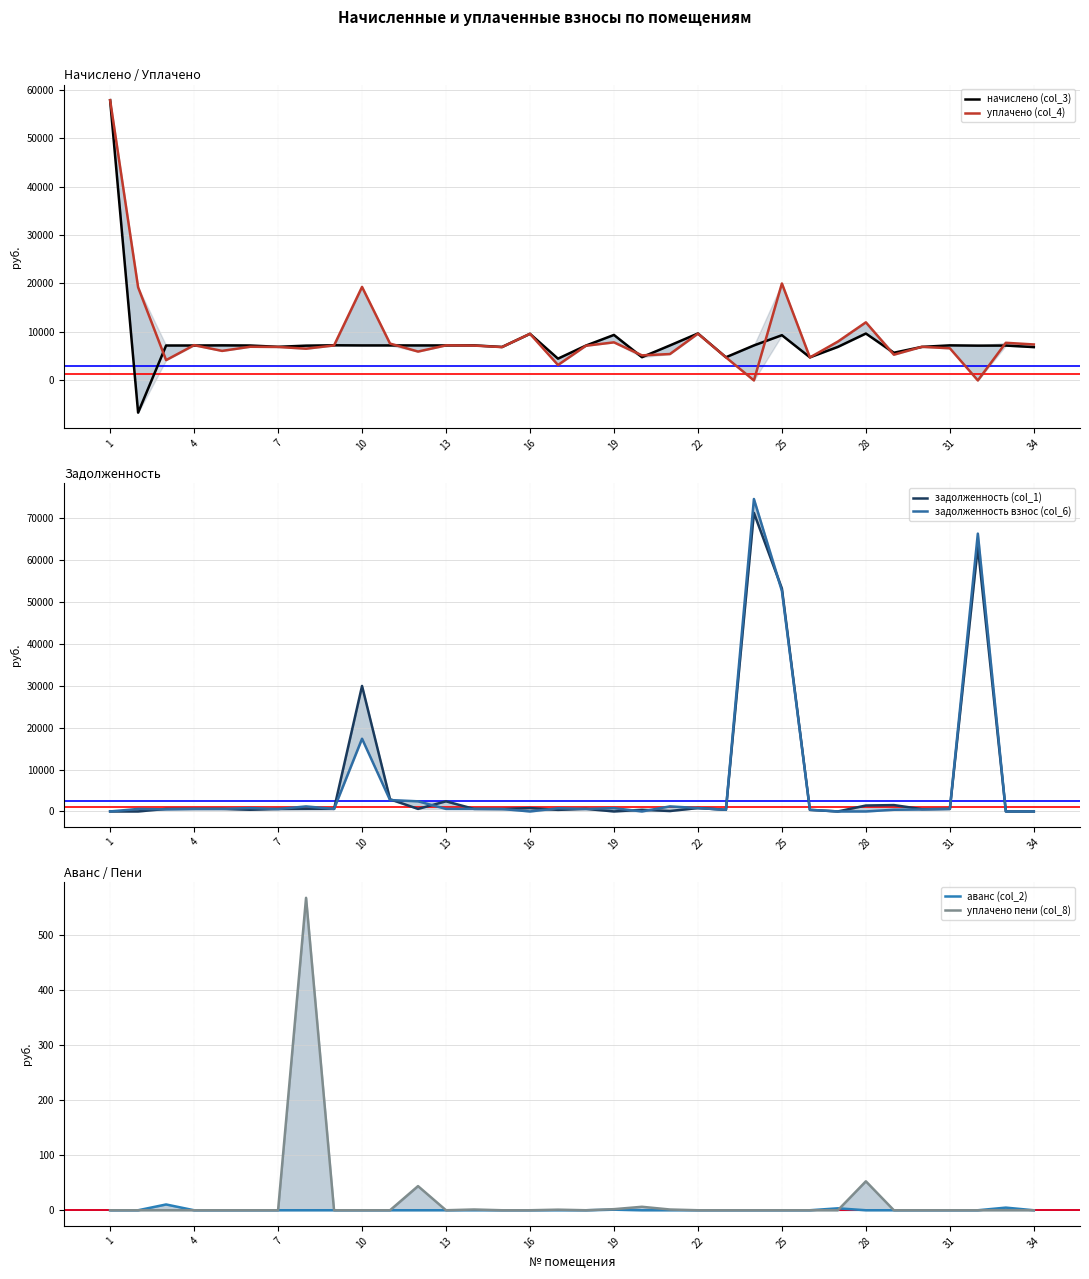

Which series has the widest spread of values?

задолженность взнос (col_6)